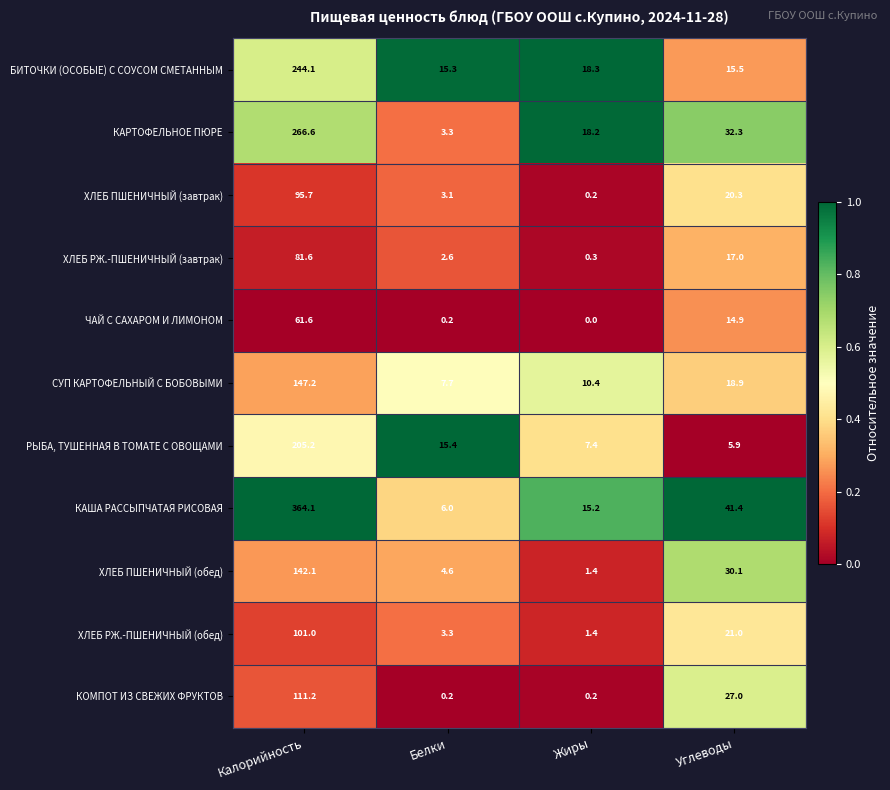

What is the highest value of the ЧАЙ С САХАРОМ И ЛИМОНОМ series?

61.6